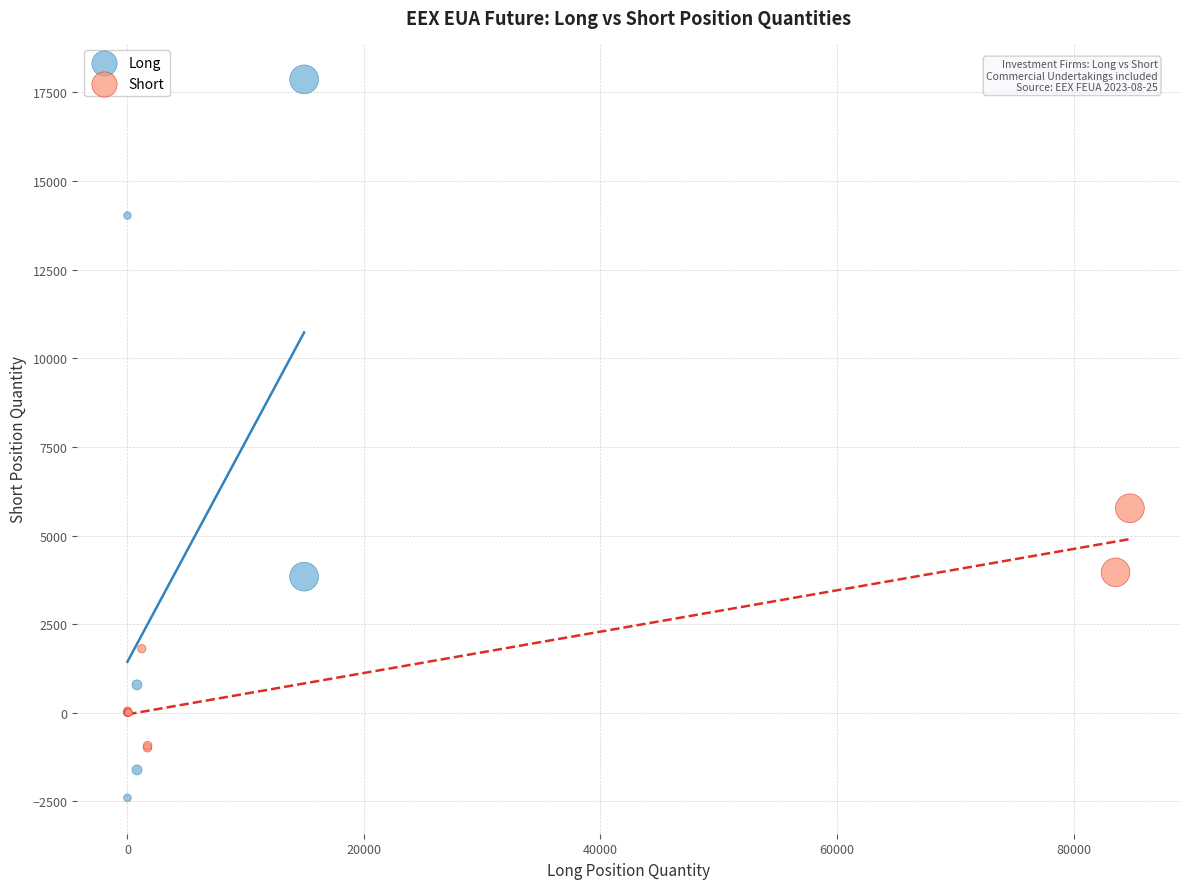

Which series reaches the minimum Y coordinate?

Long